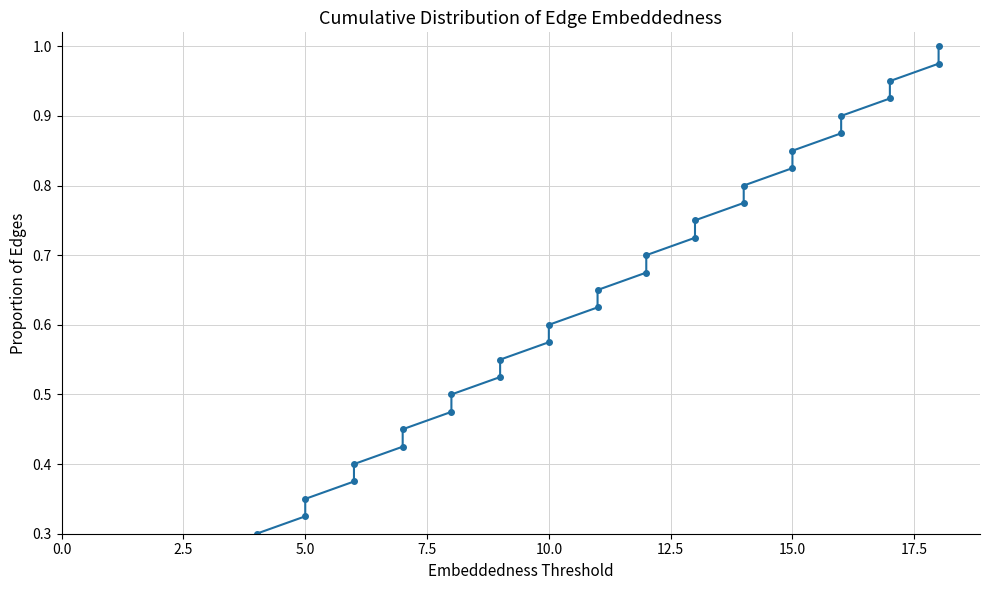

Is this an area chart (filled region under the line)?

No